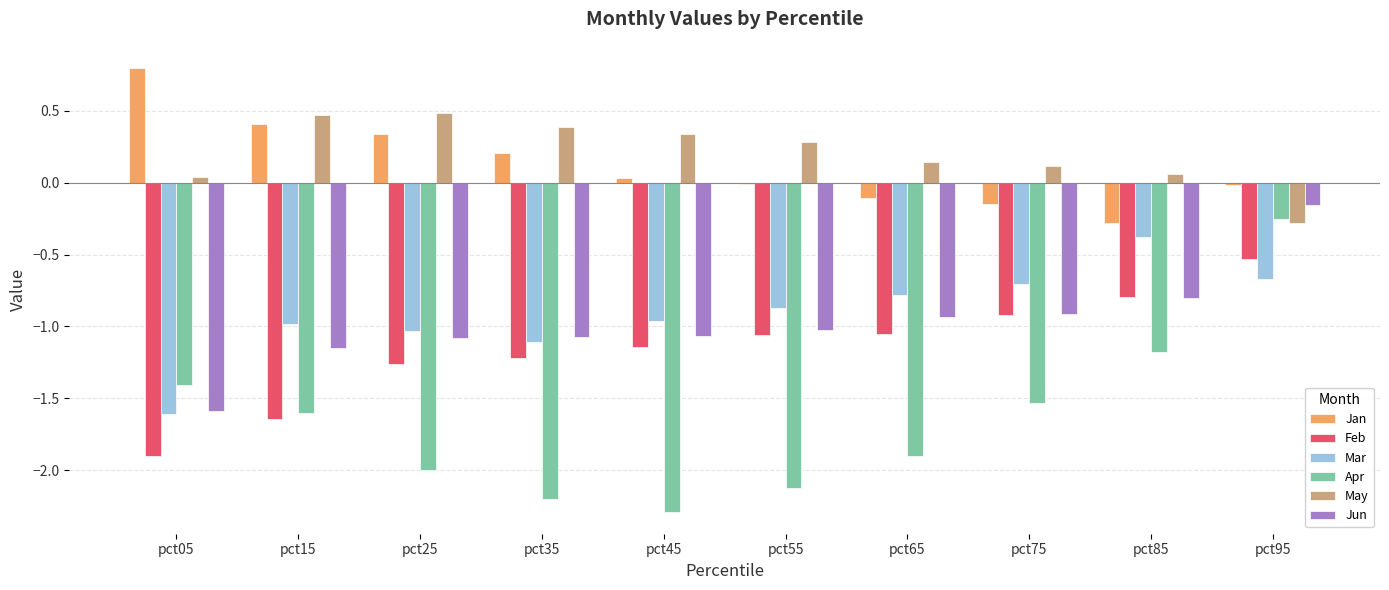

Which label corresponds to the largest value in the chart?

pct05